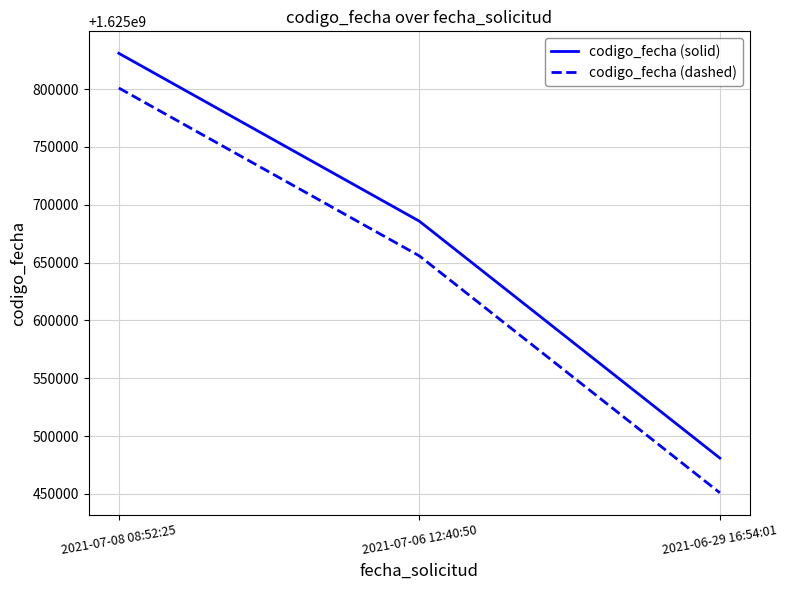

The value of codigo_fecha (solid) at 2021-06-29 16:54:01 is 2356392505. True or false?

False